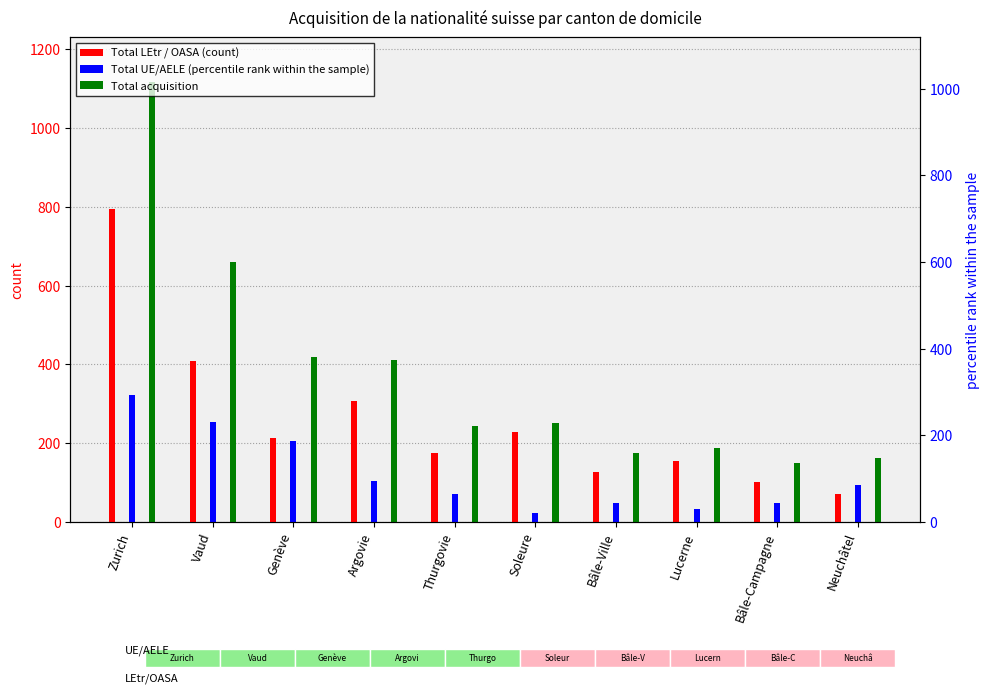

At how many categories does at least one series exceed 414?

3